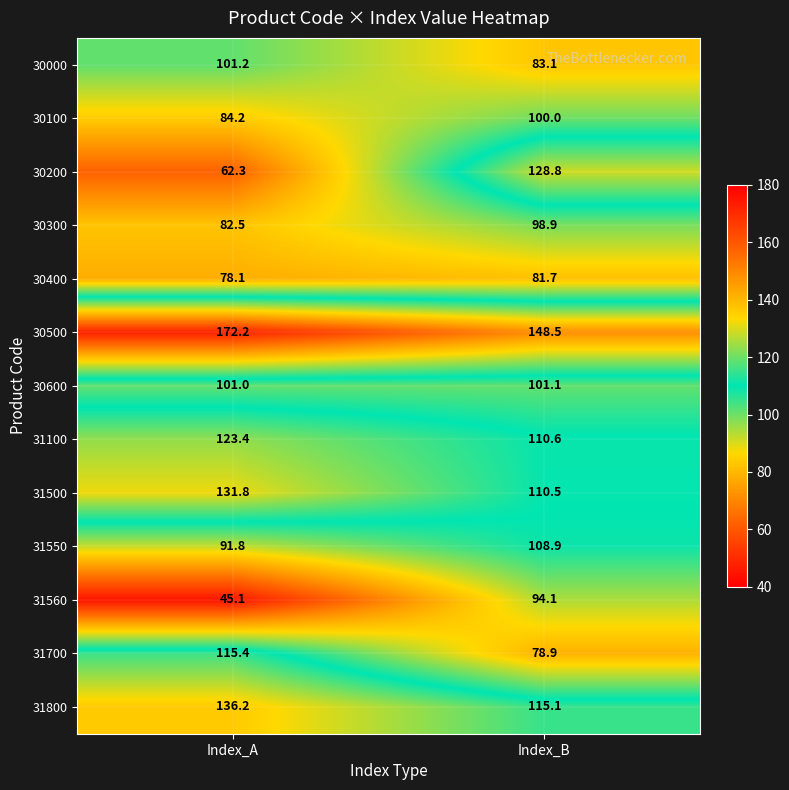

What is the maximum value shown in the chart?

172.2